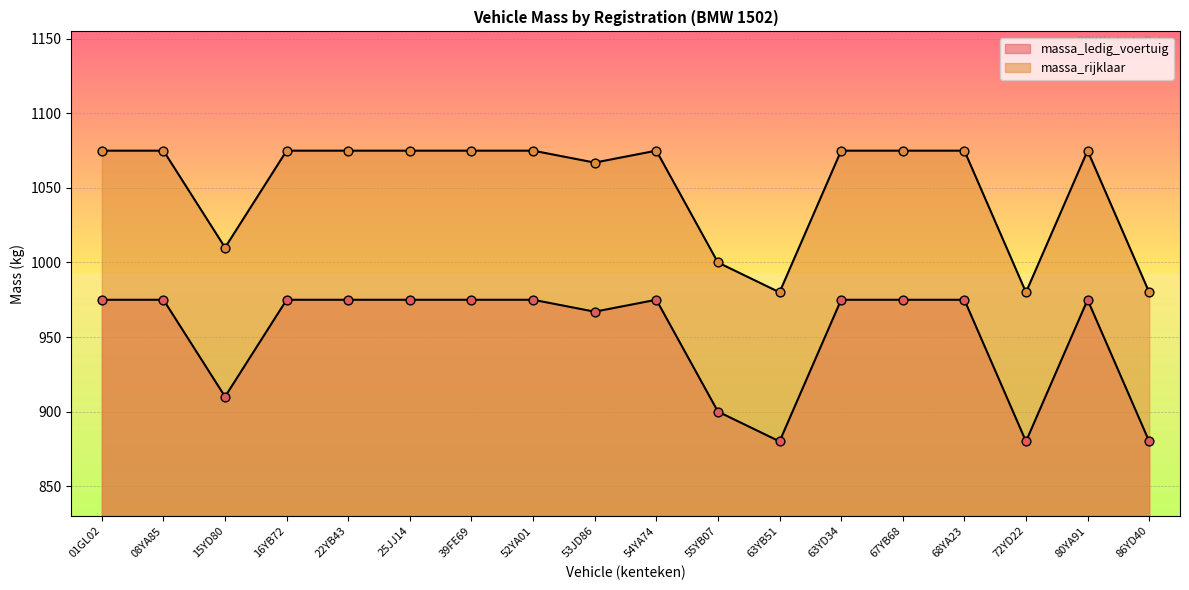

At how many categories does at least one series exceed 886?

18